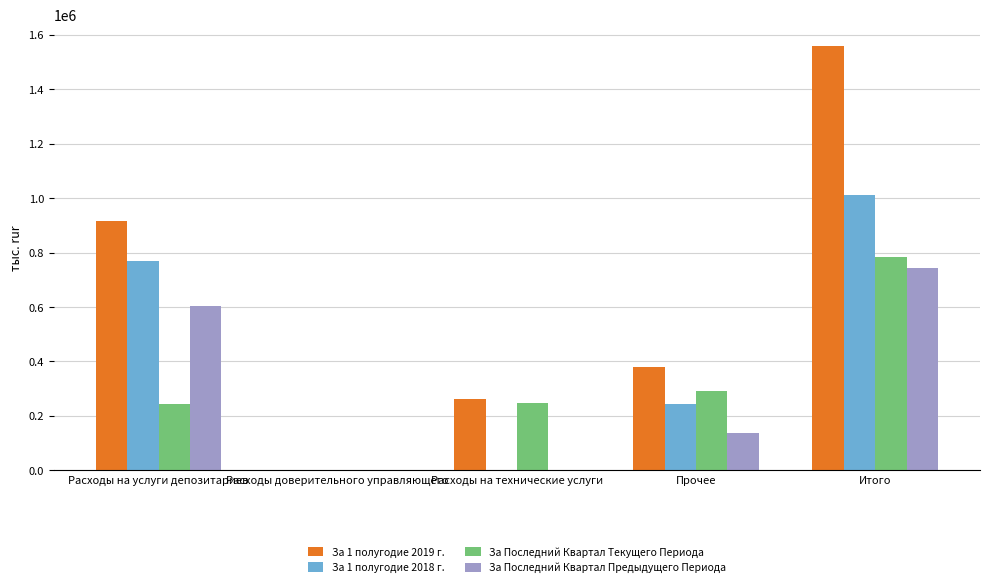

What is the difference between the За Последний Квартал Текущего Периода values at Расходы на технические услуги and Расходы на услуги депозитариев?

4185.6